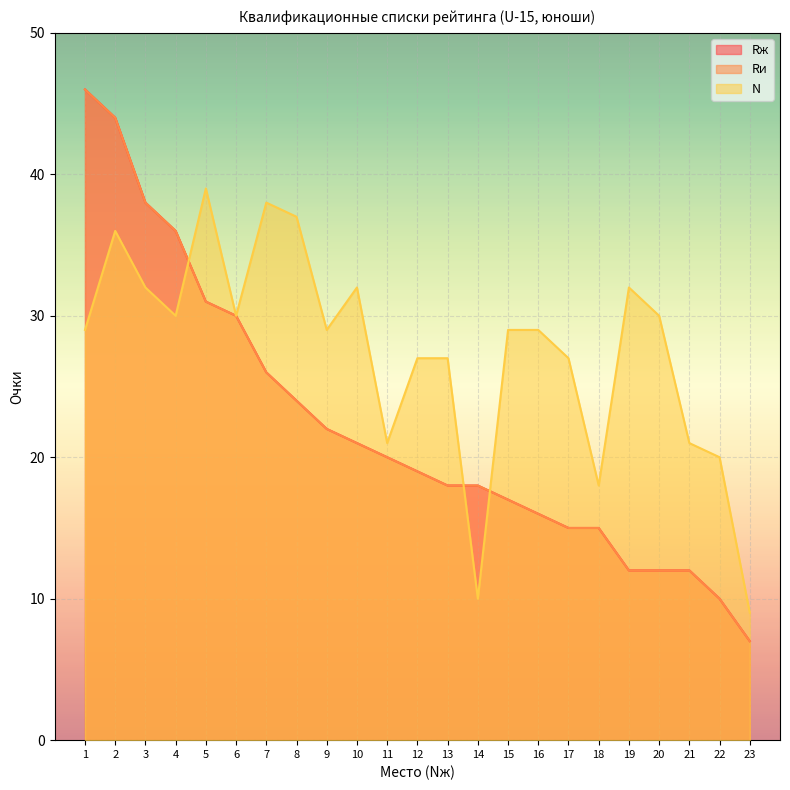

At 2, list the series in order from largest to smallest.

Rж, Rи, N